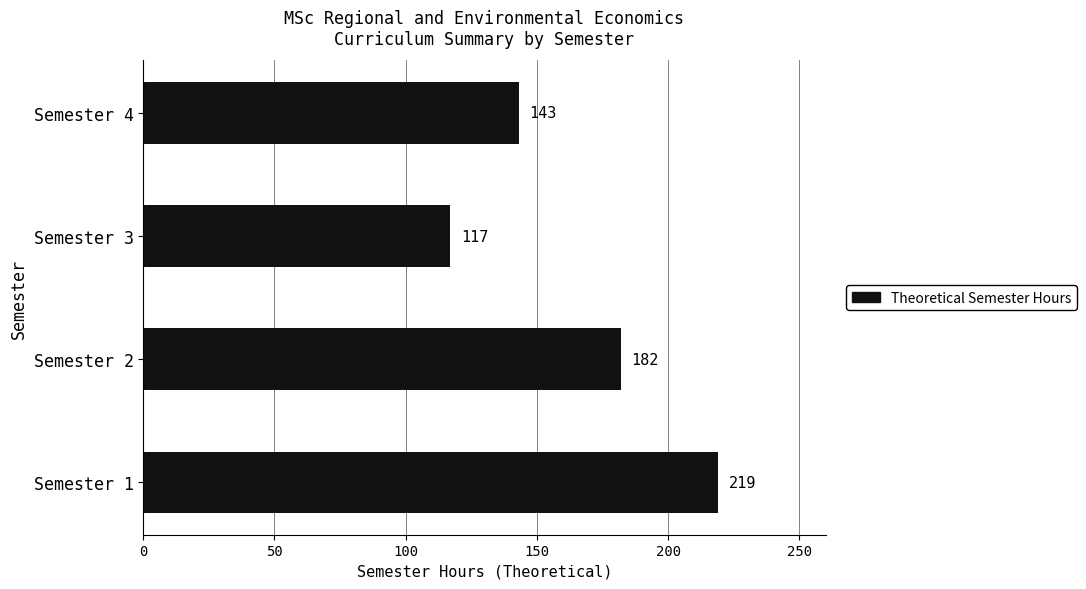

Approximately how many times larger is the value at Semester 4 compared to Semester 3?

1.2